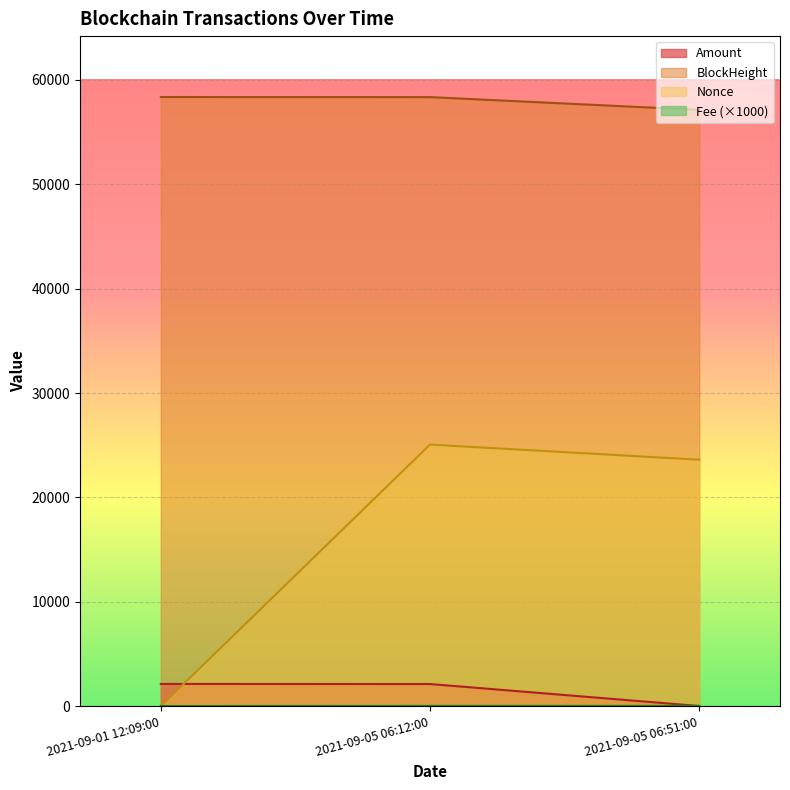

Reading left to right, list all the values displayed in this chart.

Amount: 2021-09-01 12:09:00=2124.6	2021-09-05 06:12:00=2115.6	2021-09-05 06:51:00=10.0
Fee: 2021-09-01 12:09:00=10.0	2021-09-05 06:12:00=20.0	2021-09-05 06:51:00=20.0
BlockHeight: 2021-09-01 12:09:00=58361.0	2021-09-05 06:12:00=58352.0	2021-09-05 06:51:00=57130.0
Nonce: 2021-09-01 12:09:00=0.0	2021-09-05 06:12:00=25058.0	2021-09-05 06:51:00=23609.0